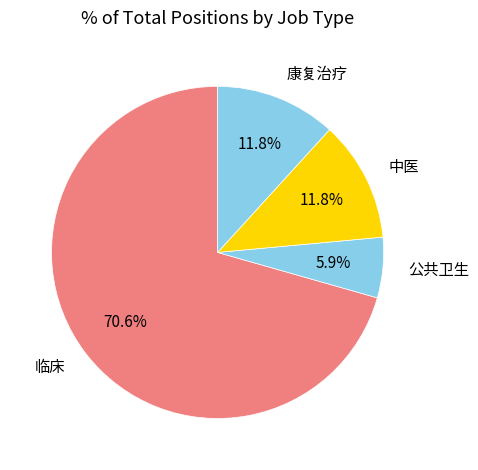

Combined, do 临床 and 康复治疗 account for over 50%?

Yes